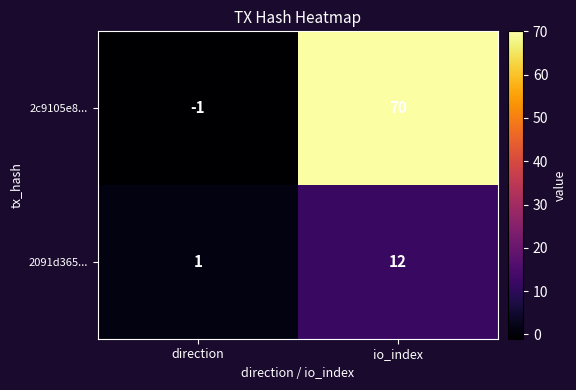

Which series has the widest spread of values?

2c9105e8...